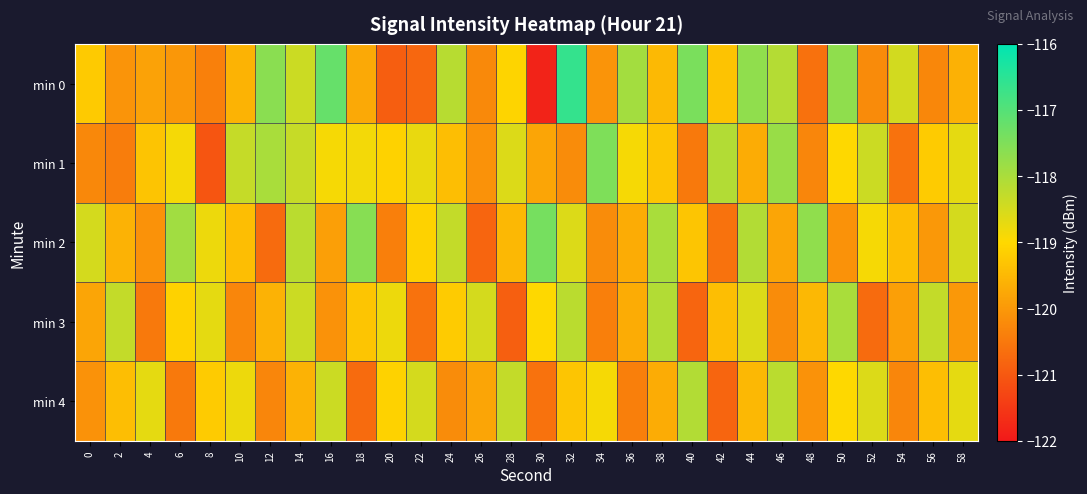

Reading left to right, what are all the values shown in this chart?

min 0: 0=-119.2	2=-120.1	4=-119.8	6=-120.0	8=-120.4	10=-119.6	12=-117.6	14=-118.4	16=-117.2	18=-119.7	20=-120.9	22=-120.8	24=-118.2	26=-120.3	28=-119.1	30=-121.8	32=-116.6	34=-120.1	36=-117.9	38=-119.5	40=-117.4	42=-119.3	44=-117.7	46=-118.1	48=-120.6	50=-117.7	52=-120.2	54=-118.5	56=-120.3	58=-119.6
min 1: 0=-120.3	2=-120.4	4=-119.3	6=-118.9	8=-121.1	10=-118.3	12=-118.0	14=-118.3	16=-118.9	18=-118.9	20=-119.1	22=-118.8	24=-119.4	26=-120.1	28=-118.6	30=-119.8	32=-120.2	34=-117.5	36=-118.9	38=-119.3	40=-120.5	42=-118.1	44=-119.7	46=-117.8	48=-120.3	50=-119.0	52=-118.4	54=-120.6	56=-119.2	58=-118.7
min 2: 0=-118.5	2=-119.6	4=-120.1	6=-117.9	8=-118.8	10=-119.4	12=-120.7	14=-118.2	16=-119.9	18=-117.6	20=-120.4	22=-119.1	24=-118.3	26=-120.8	28=-119.5	30=-117.4	32=-118.6	34=-120.2	36=-119.7	38=-118.0	40=-119.3	42=-120.6	44=-118.1	46=-119.8	48=-117.7	50=-120.1	52=-118.9	54=-119.4	56=-120.0	58=-118.5
min 3: 0=-119.8	2=-118.3	4=-120.5	6=-119.1	8=-118.7	10=-120.3	12=-119.6	14=-118.4	16=-120.1	18=-119.3	20=-118.8	22=-120.6	24=-119.2	26=-118.5	28=-120.9	30=-119.0	32=-118.2	34=-120.4	36=-119.7	38=-118.1	40=-120.8	42=-119.4	44=-118.6	46=-120.2	48=-119.5	50=-118.0	52=-120.7	54=-119.9	56=-118.3	58=-120.0
min 4: 0=-120.1	2=-119.4	4=-118.7	6=-120.5	8=-119.2	10=-118.8	12=-120.3	14=-119.6	16=-118.4	18=-120.7	20=-119.1	22=-118.5	24=-120.2	26=-119.8	28=-118.3	30=-120.6	32=-119.3	34=-118.9	36=-120.4	38=-119.7	40=-118.1	42=-120.8	44=-119.5	46=-118.2	48=-120.1	50=-119.0	52=-118.6	54=-120.3	56=-119.4	58=-118.7